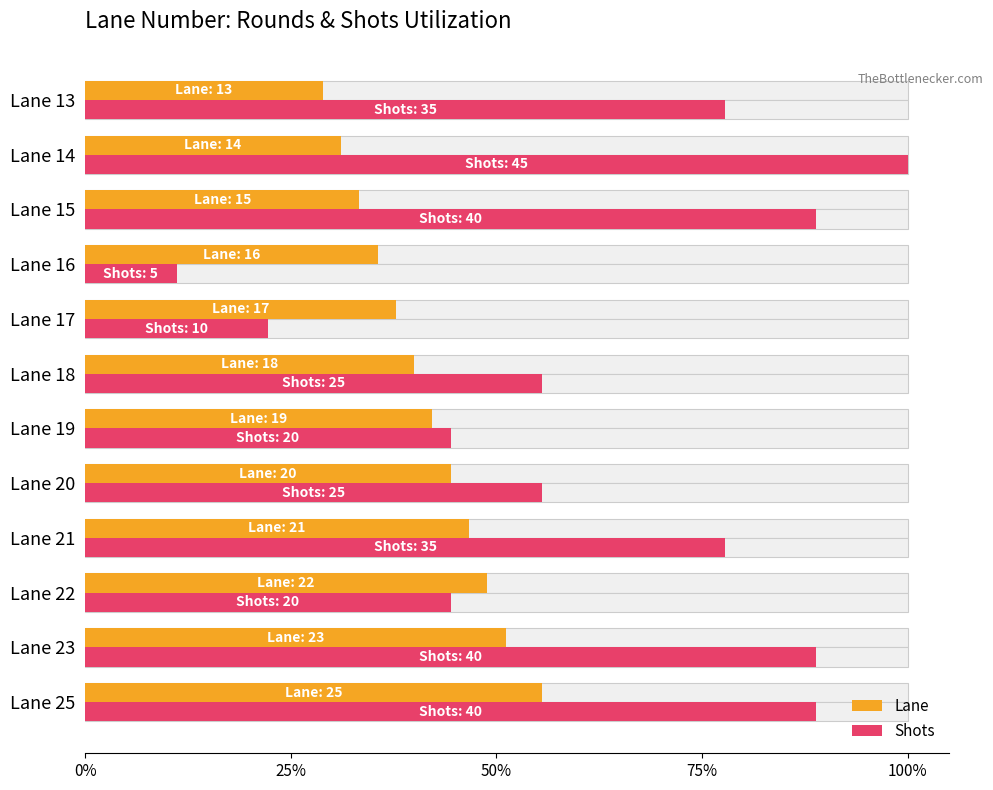

Between Lane 20 and Lane 21, which is larger?

Lane 21